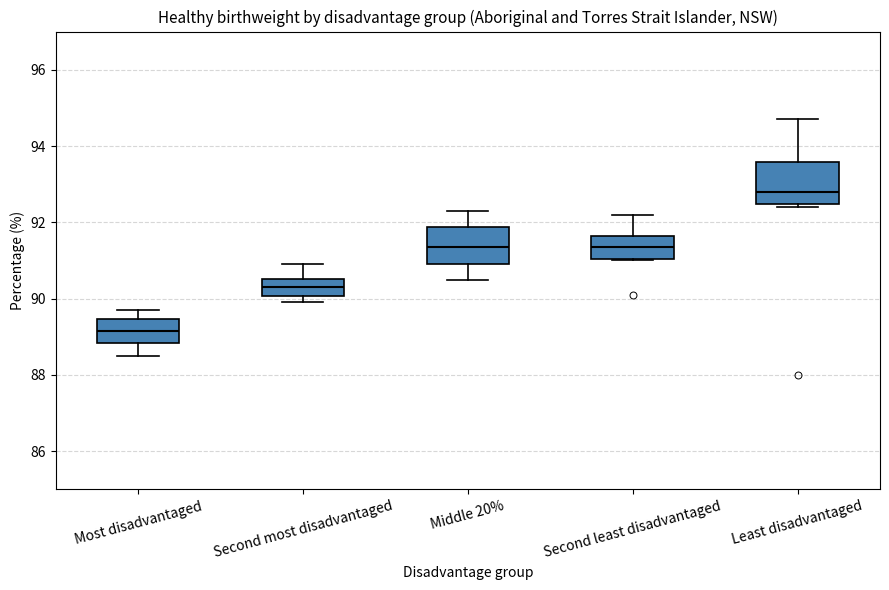

Reading left to right, read every box against the y-axis: the position of its median line, the range the box covers, and the ends of its whiskers. The values are not printed on the chart, so give them approximately, as read against the axis.

Most disadvantaged: median 89.2, box 88.8 to 89.4, whiskers 88.6 to 89.8
Second most disadvantaged: median 90.4, box 90.0 to 90.6, whiskers 90.0 (just below the box's lower edge) to 91.0
Middle 20%: median 91.4, box 91.0 to 91.8, whiskers 90.6 to 92.4
Second least disadvantaged: median 91.4, box 91.0 to 91.6, whiskers 91.0 to 92.2
Least disadvantaged: median 92.8, box 92.4 to 93.6, whiskers 92.4 (just below the box's lower edge) to 94.8